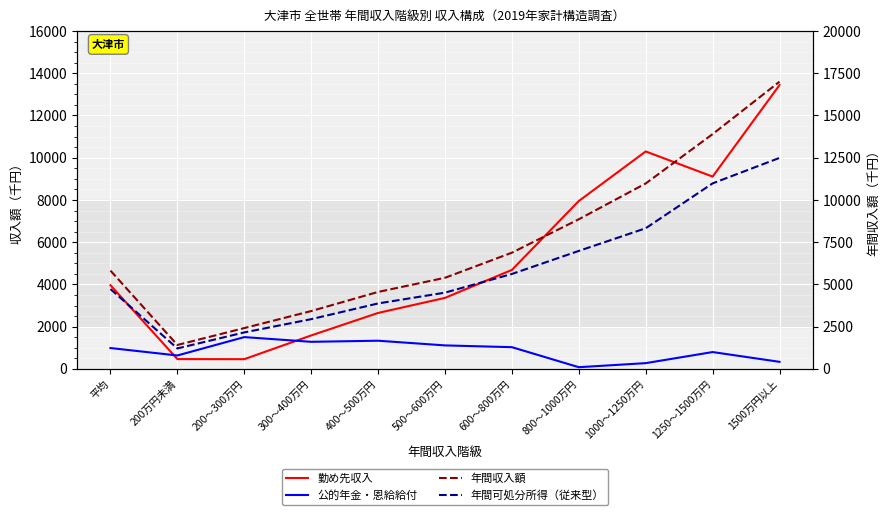

Read the 勤め先収入 value at 1000～1250万円.

10297